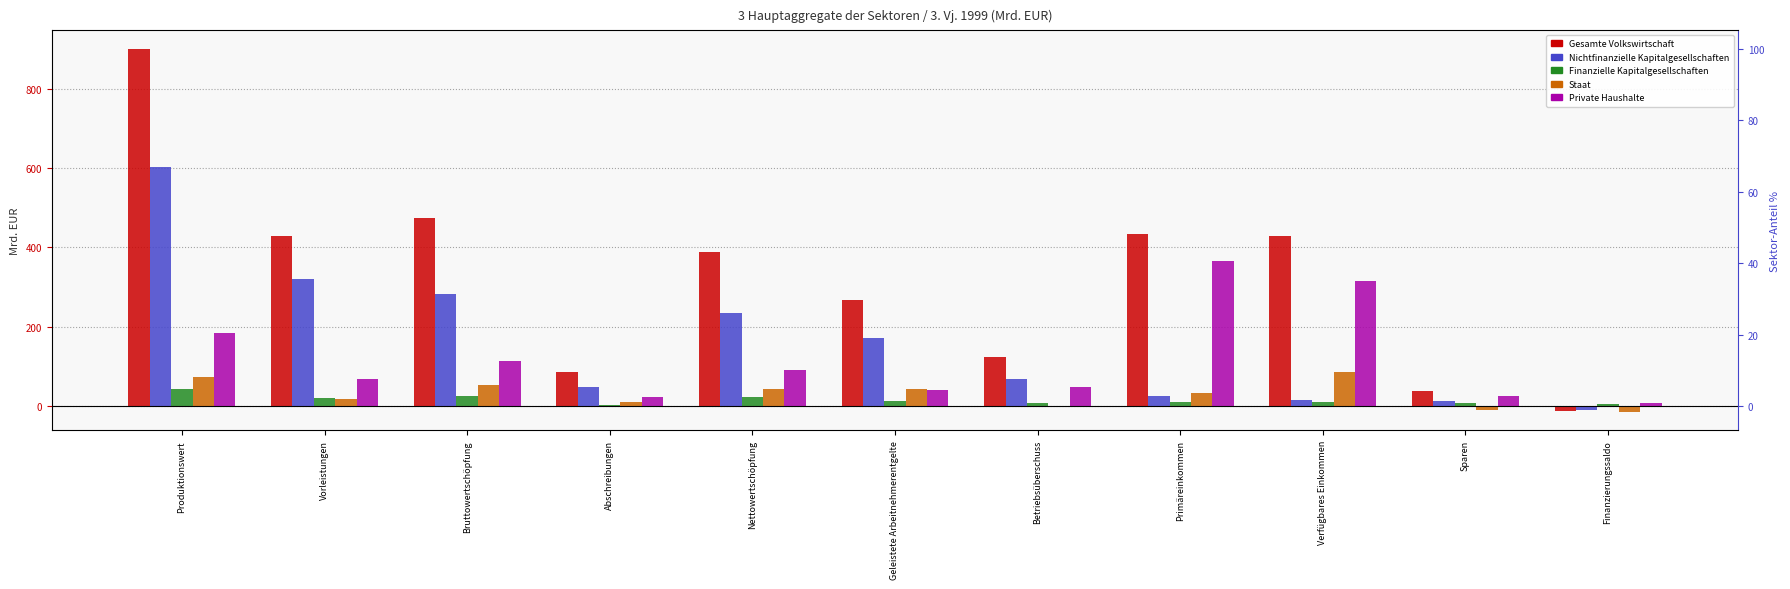

What is the total value across all series at Vorleistungen?

854.8